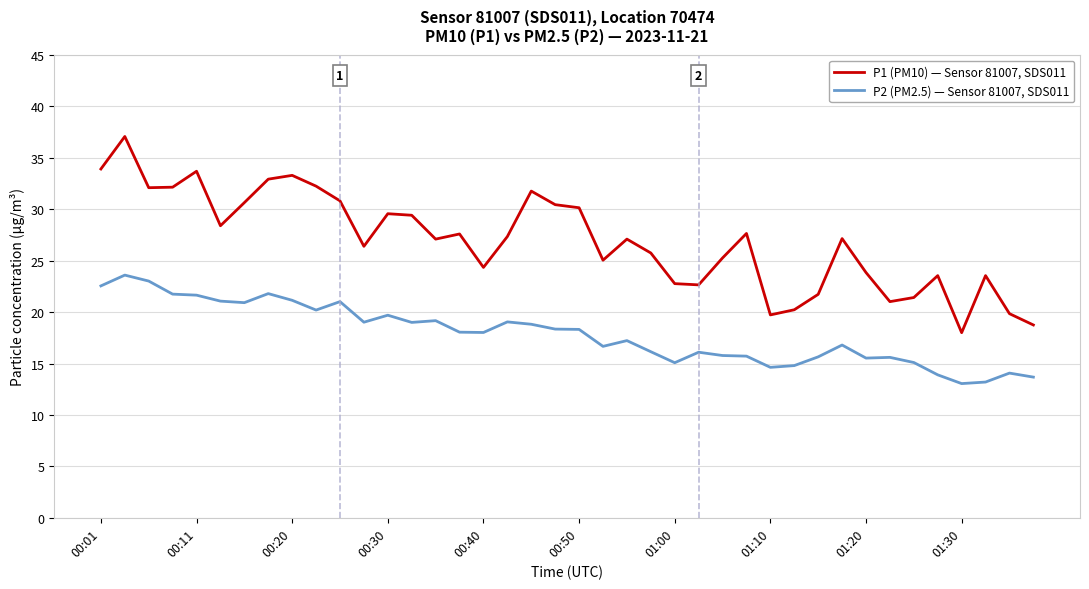

True or false: P1 (PM10) — Sensor 81007, SDS011 and P2 (PM2.5) — Sensor 81007, SDS011 intersect in this chart.

False